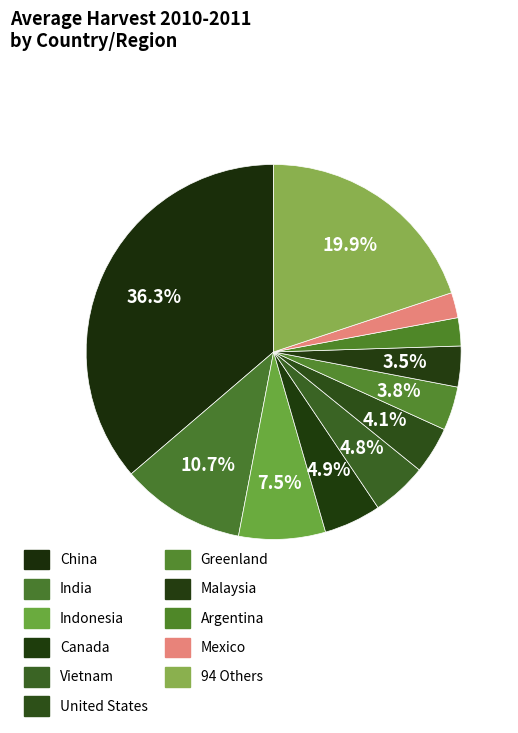

Which has a higher value, China or India?

China